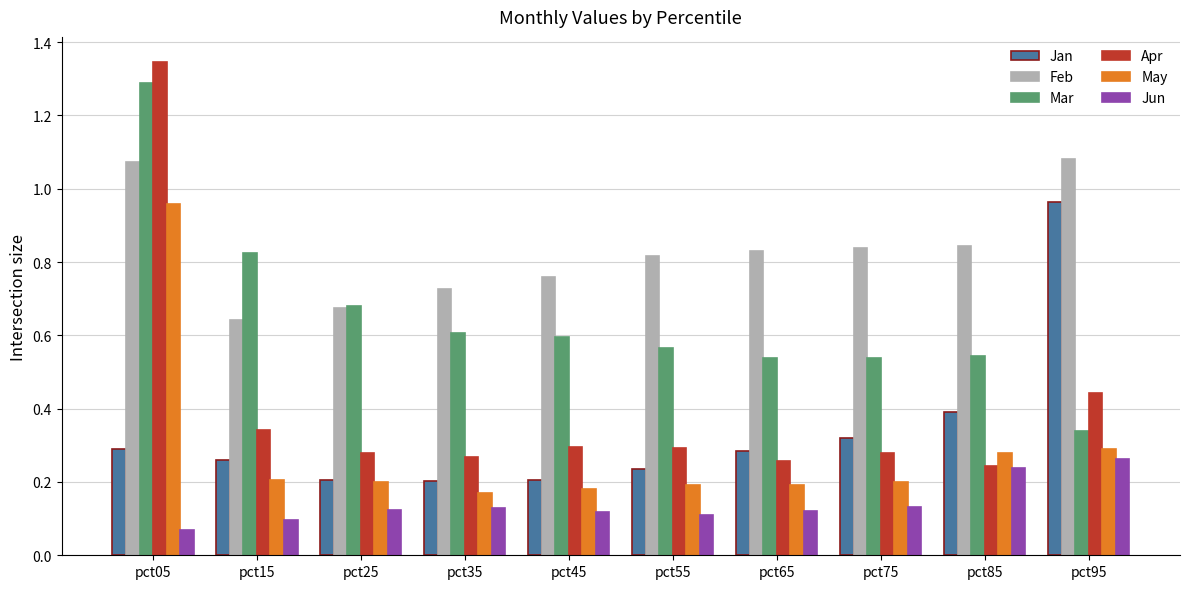

What is the sum of all Apr values?

4.0